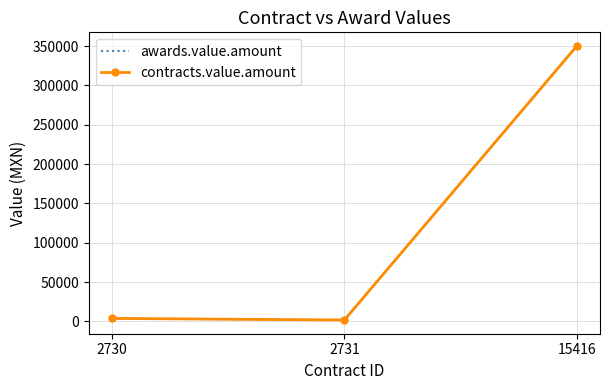

Rank the series by their maximum value, from highest to lowest.

awards.value.amount, contracts.value.amount